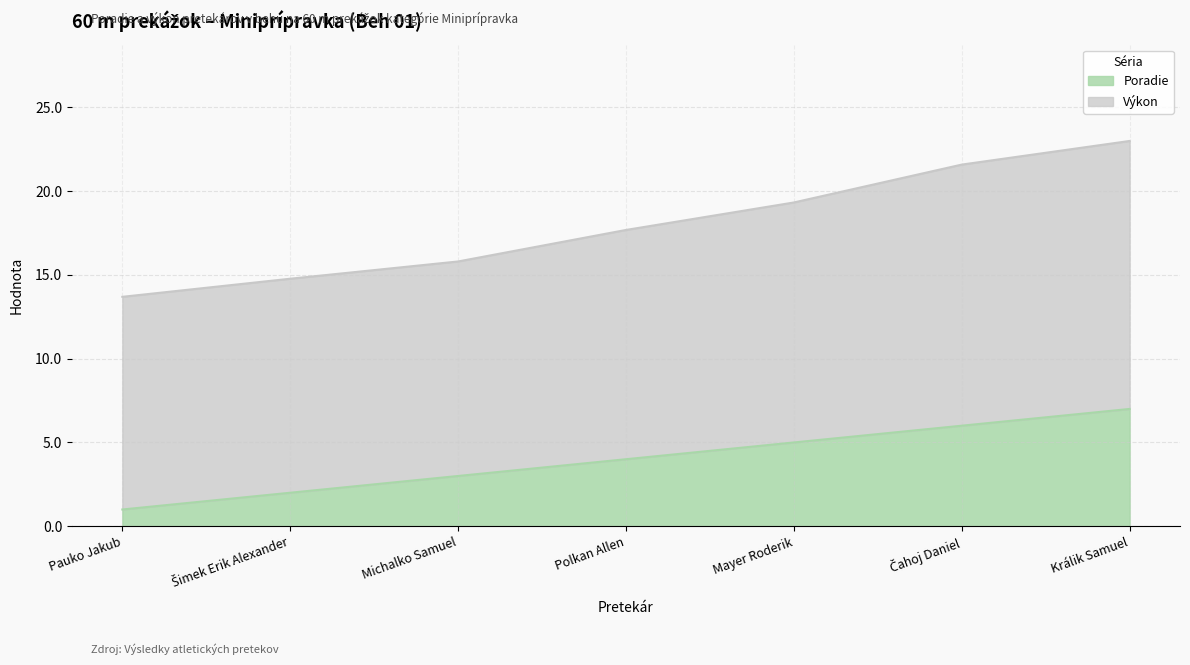

Which series has the largest range (max minus min)?

Výkon